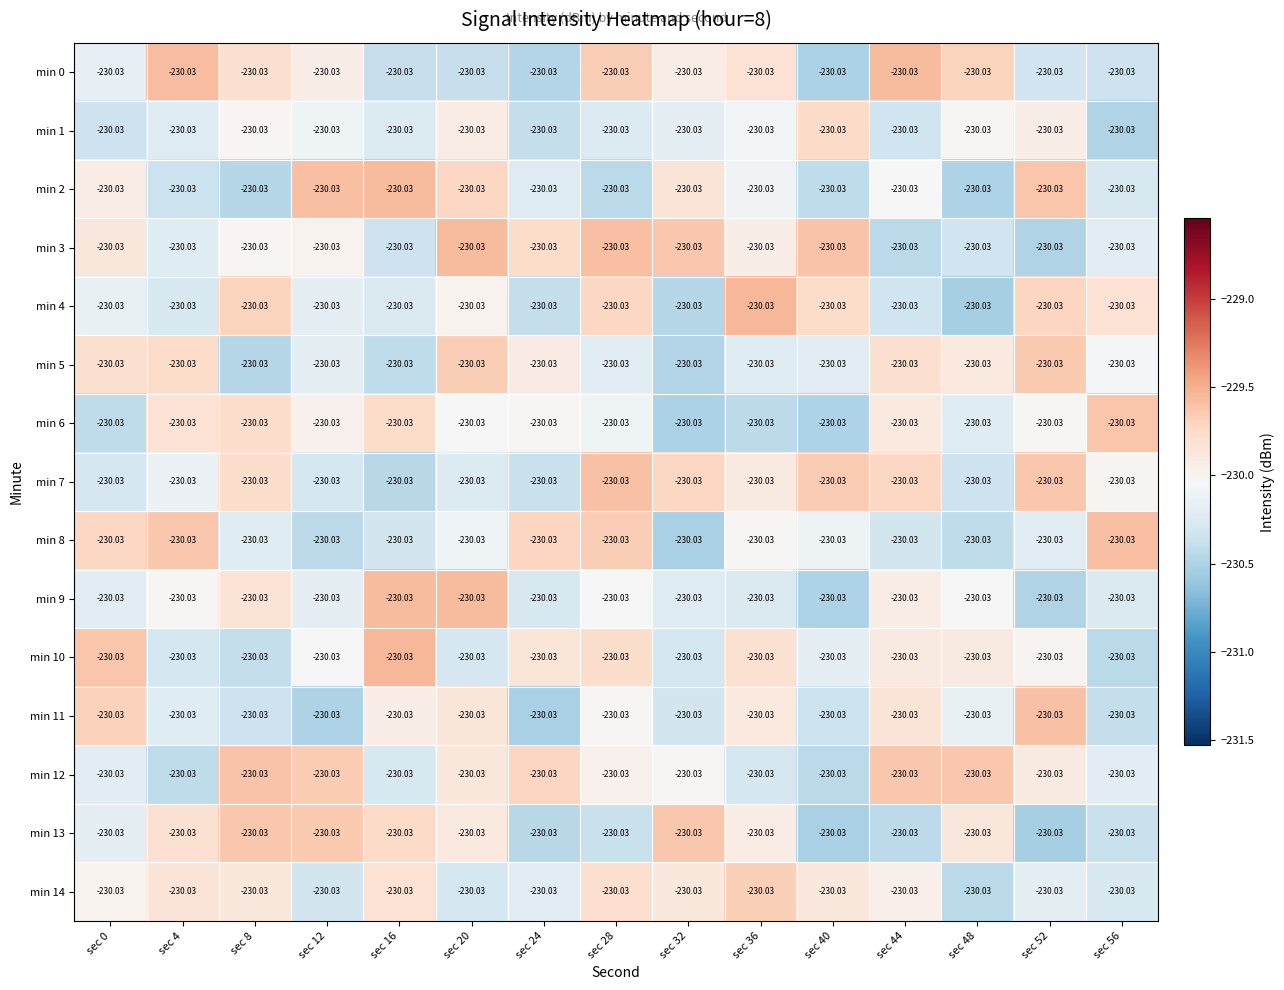

Which label corresponds to the smallest value in the chart?

sec 52